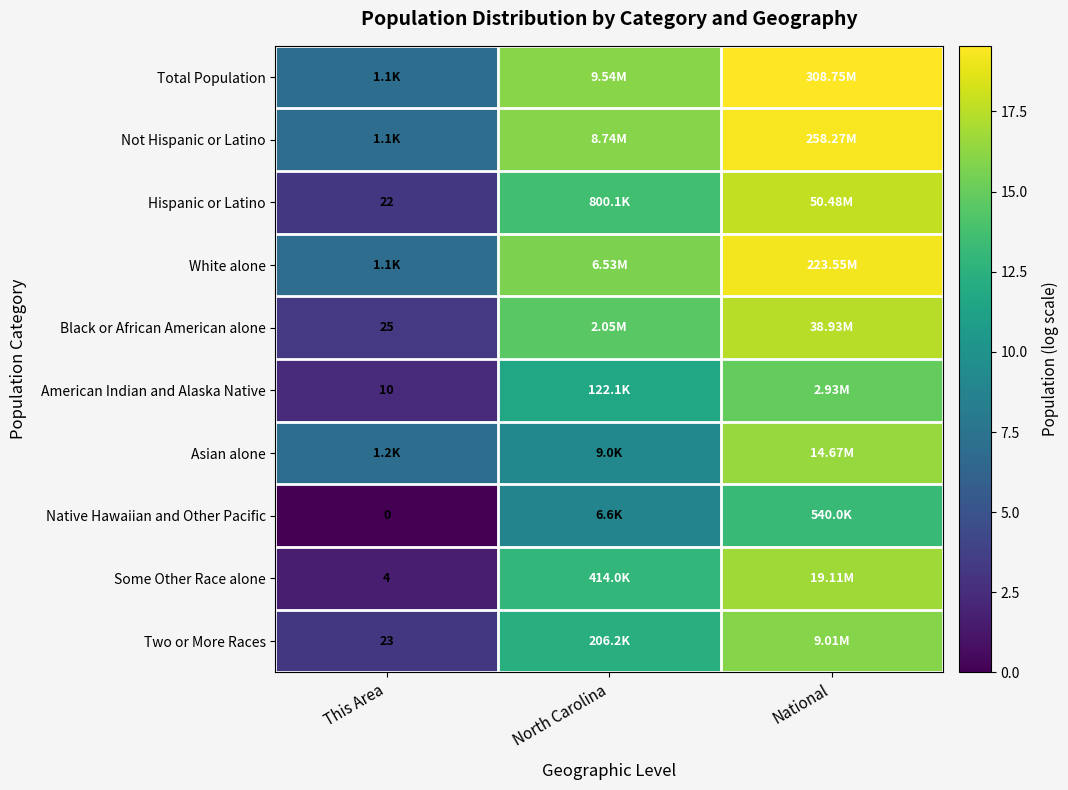

Rank the series by their maximum value, from highest to lowest.

Total Population, Not Hispanic or Latino, White alone, Hispanic or Latino, Black or African American alone, Some Other Race alone, Asian alone, Two or More Races, American Indian and Alaska Native, Native Hawaiian and Other Pacific